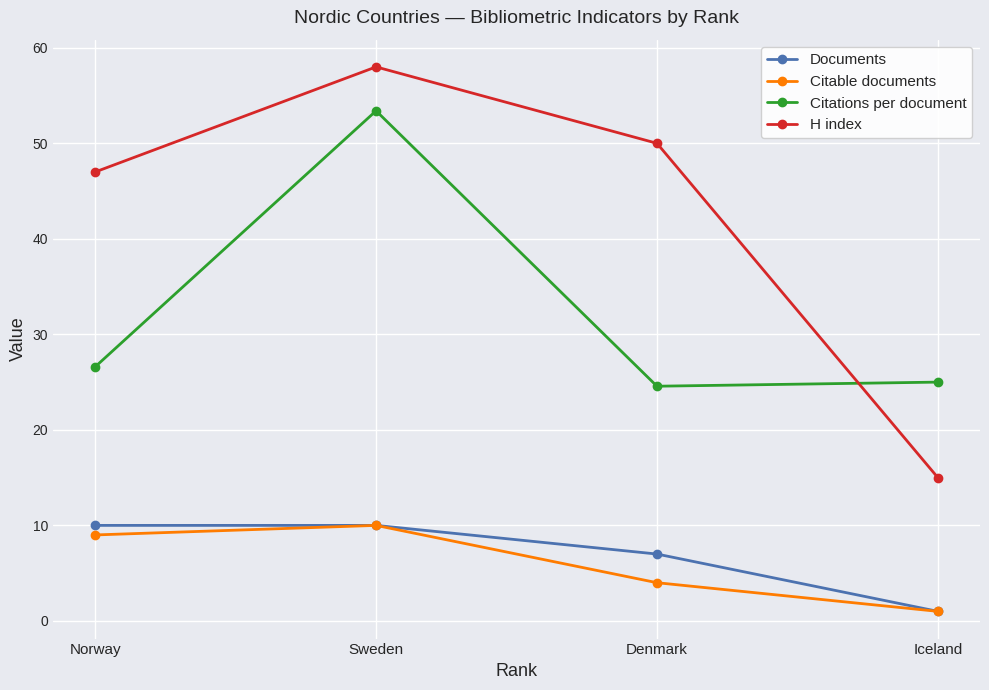

The value of Citable documents at Denmark is 4.0. True or false?

True